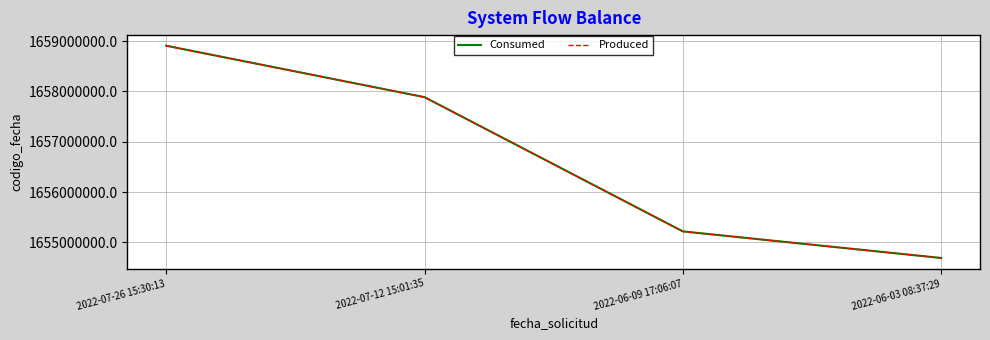

Is it true that Consumed equals 1655215865 at 2022-06-09 17:06:07?

True